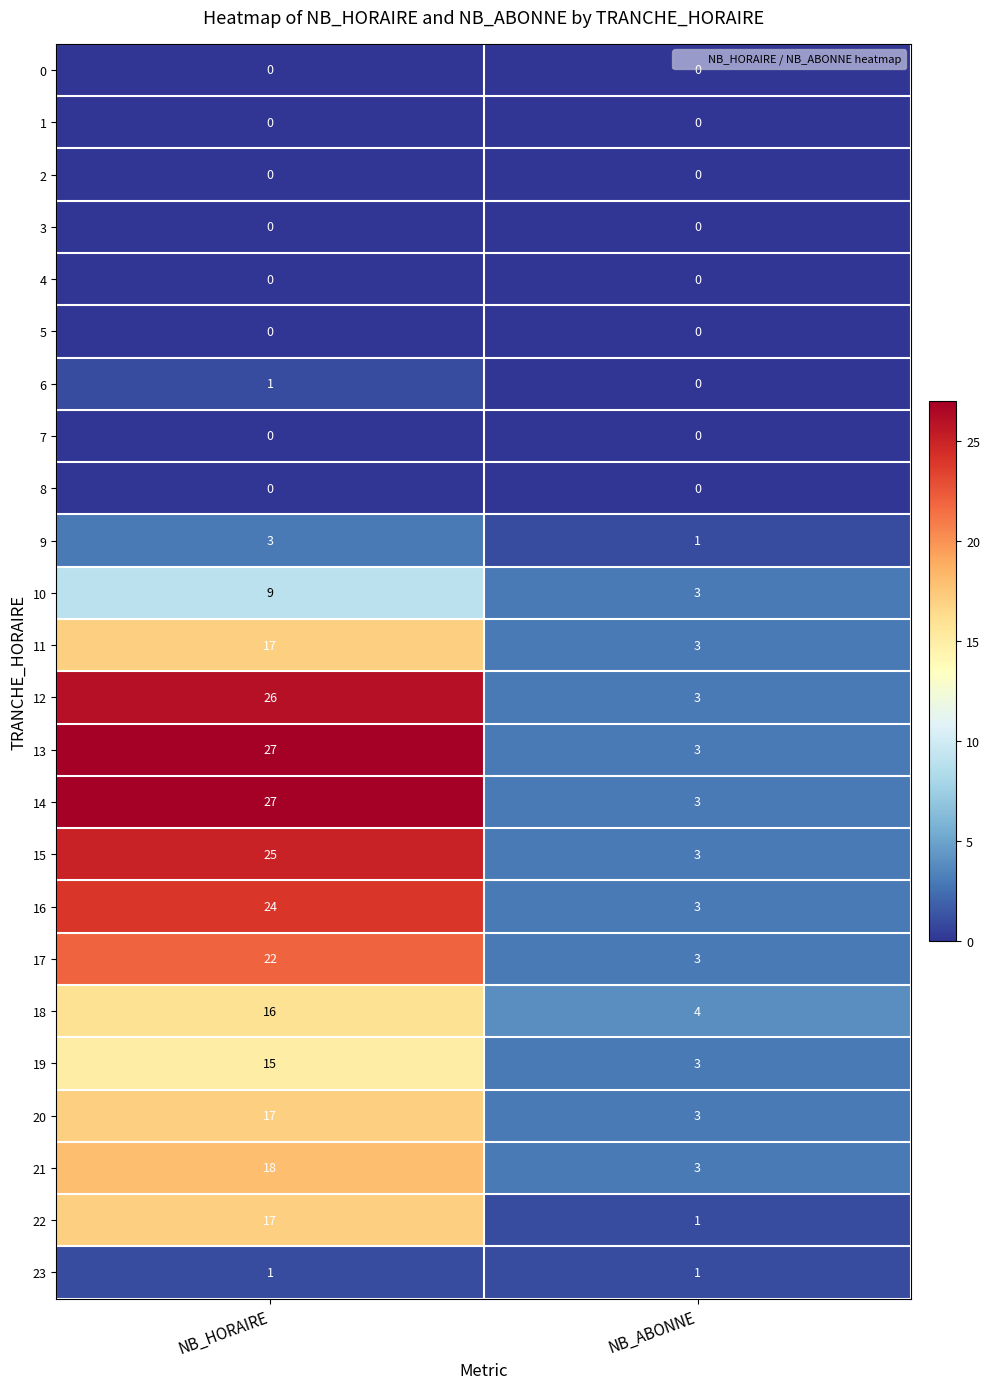

Rank the categories by 11 value from highest to lowest.

NB_HORAIRE, NB_ABONNE